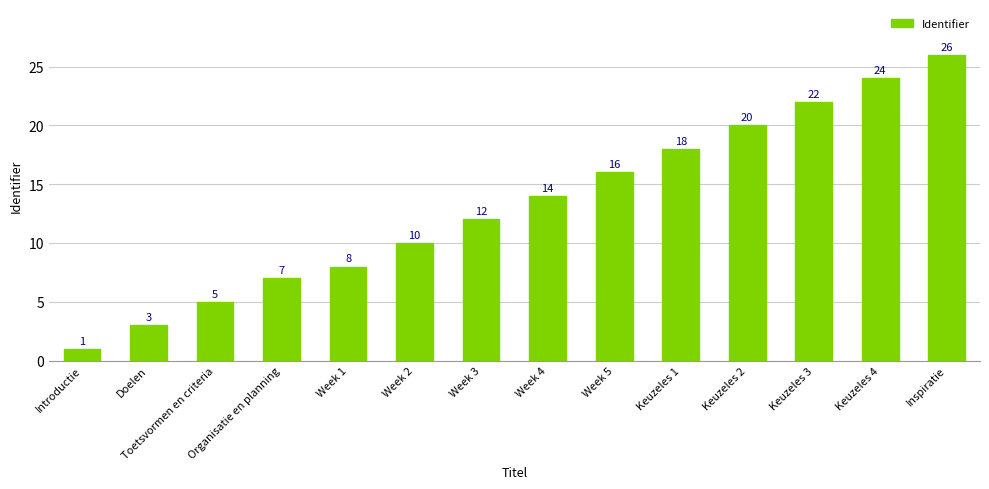

What is the maximum value shown in the chart?

26